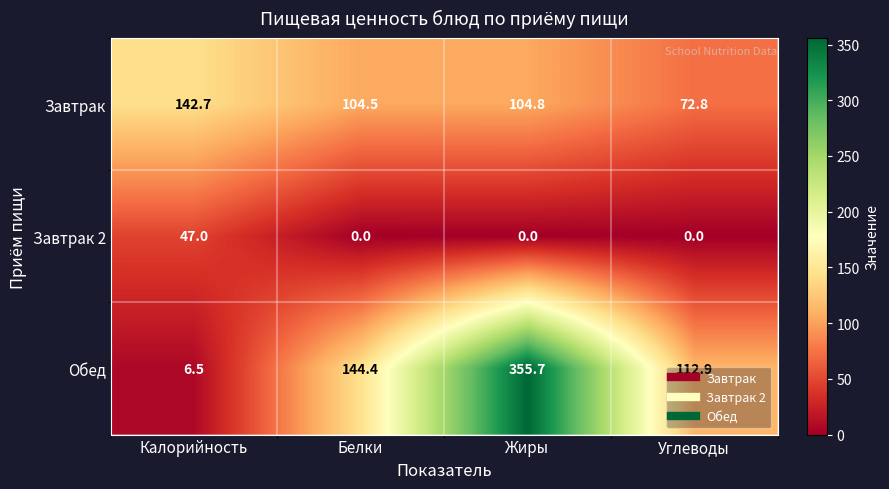

At Калорийность, list the series in order from largest to smallest.

Завтрак, Завтрак 2, Обед